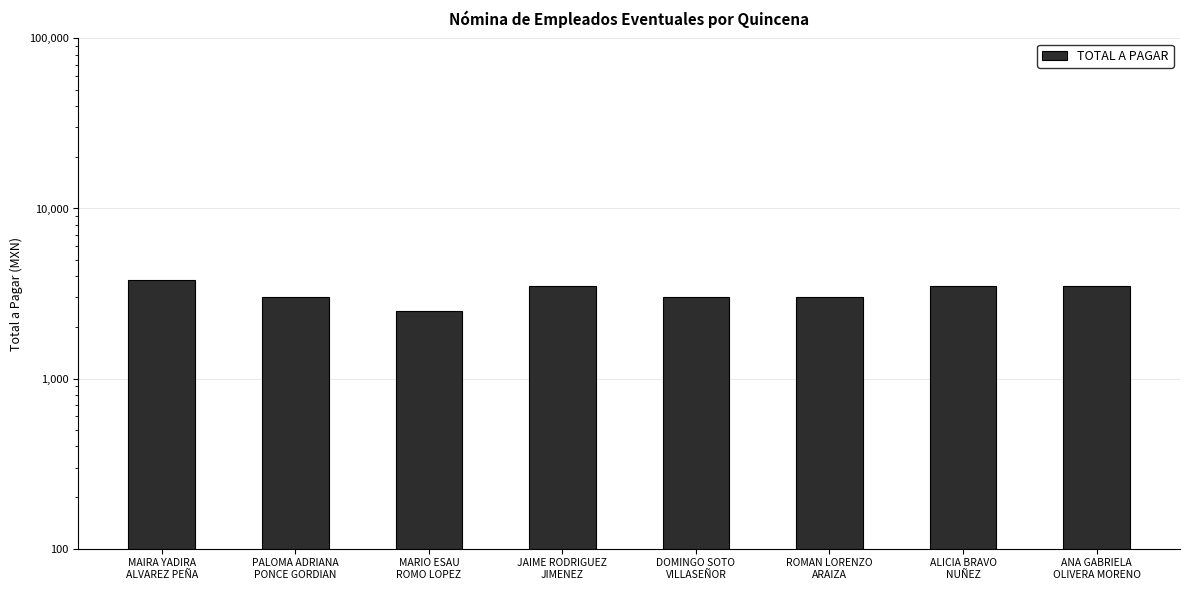

What is the difference between the maximum and minimum values?

1300